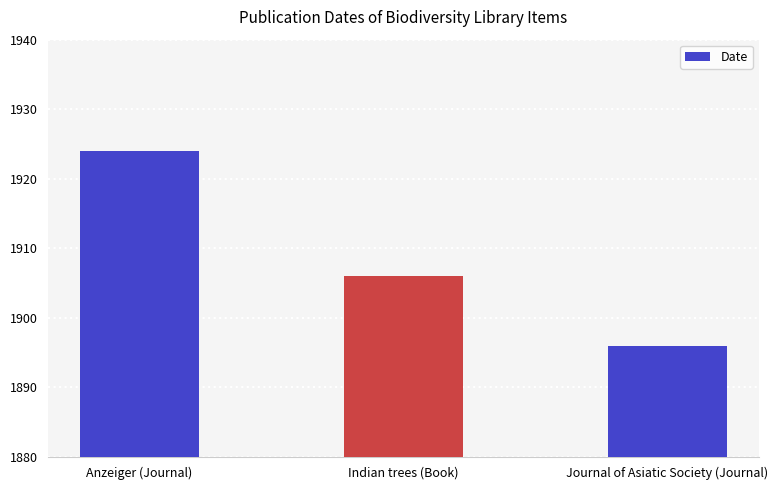

List the labels in order of value, largest first.

Anzeiger (Journal), Indian trees (Book), Journal of Asiatic Society (Journal)